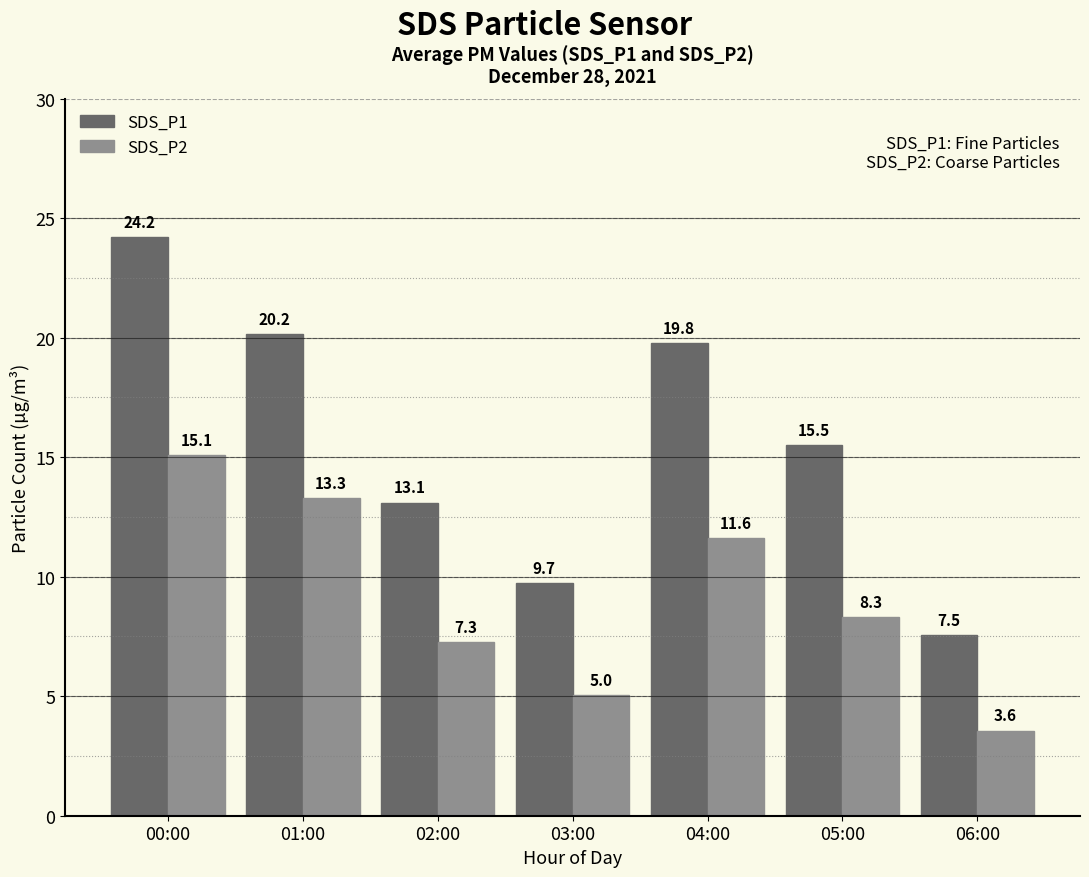

The value of SDS_P1 at 02:00 is 5.5. True or false?

False